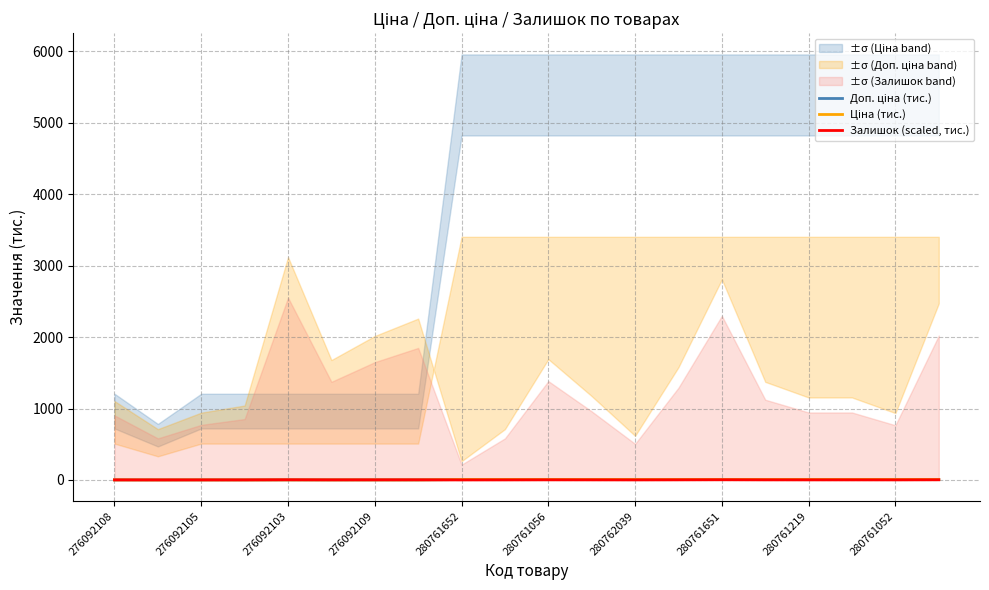

Where do Залишок (scaled, тис.) and Доп. ціна (тис.) first cross each other?

276092109 and 280761652